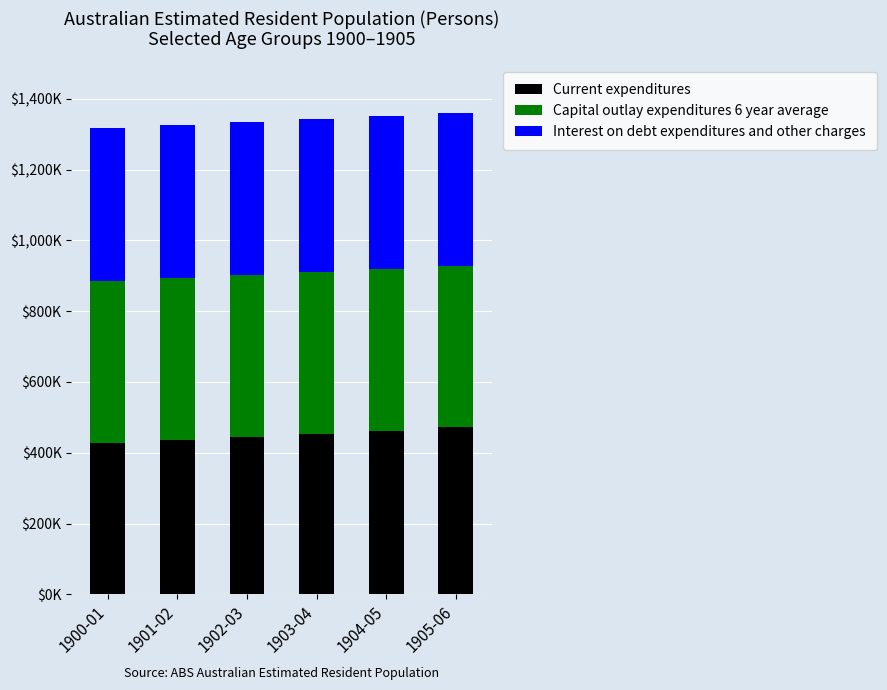

True or false: Capital outlay expenditures 6 year average has a value of 456178.8 at 1905-06.

True